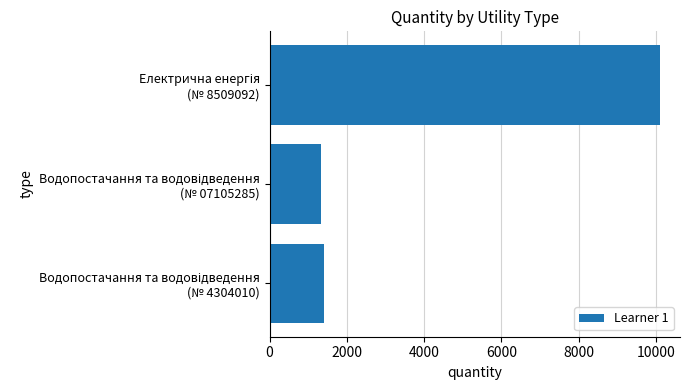

What is the difference between the maximum and second lowest values?

8714